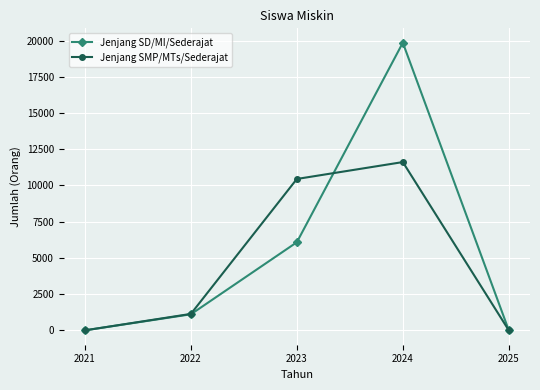

At which label does Jenjang SMP/MTs/Sederajat reach its peak?

2024